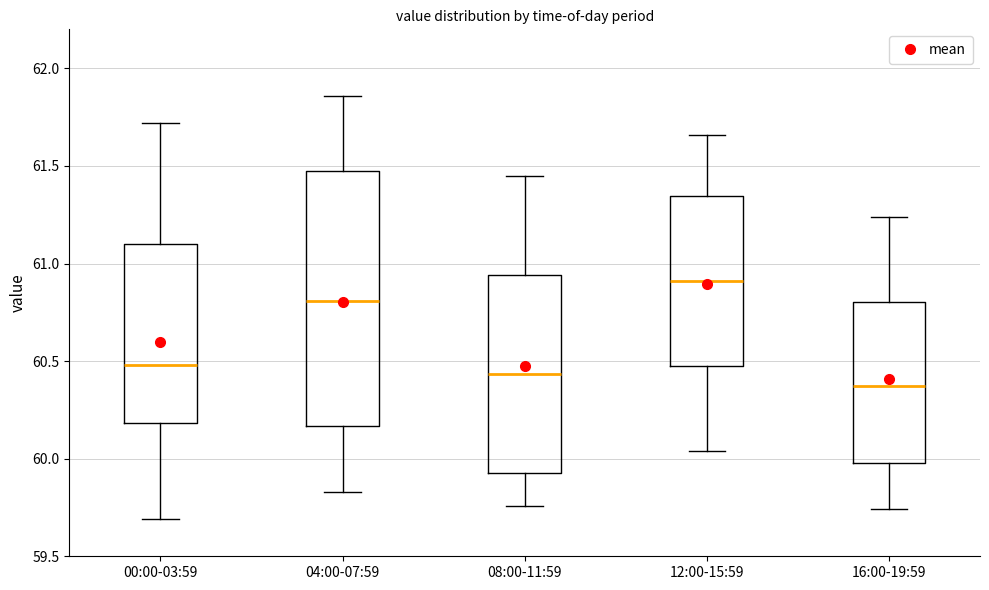

Where is the upper edge of the box for 04:00-07:59 on the y-axis? The values are not printed on the chart, so give them approximately, as read against the axis.

61.50